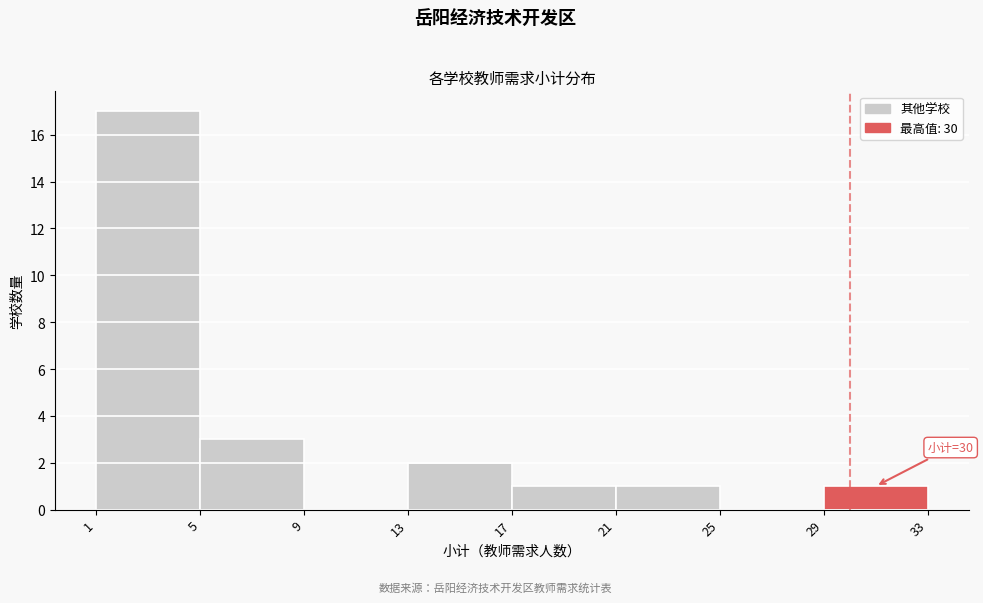

Which range on the x-axis has the tallest bar?

1 to 5